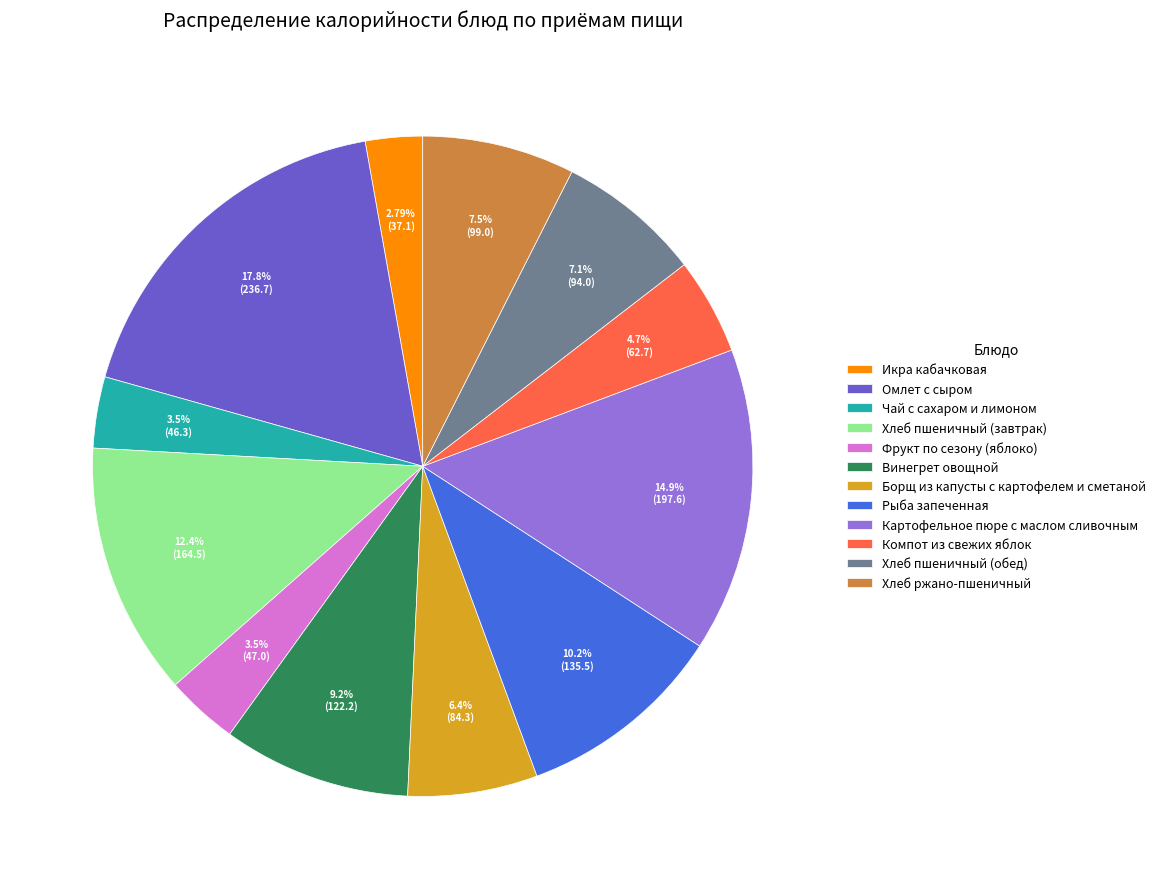

Does Картофельное пюре с маслом сливочным represent more than half of the total?

No